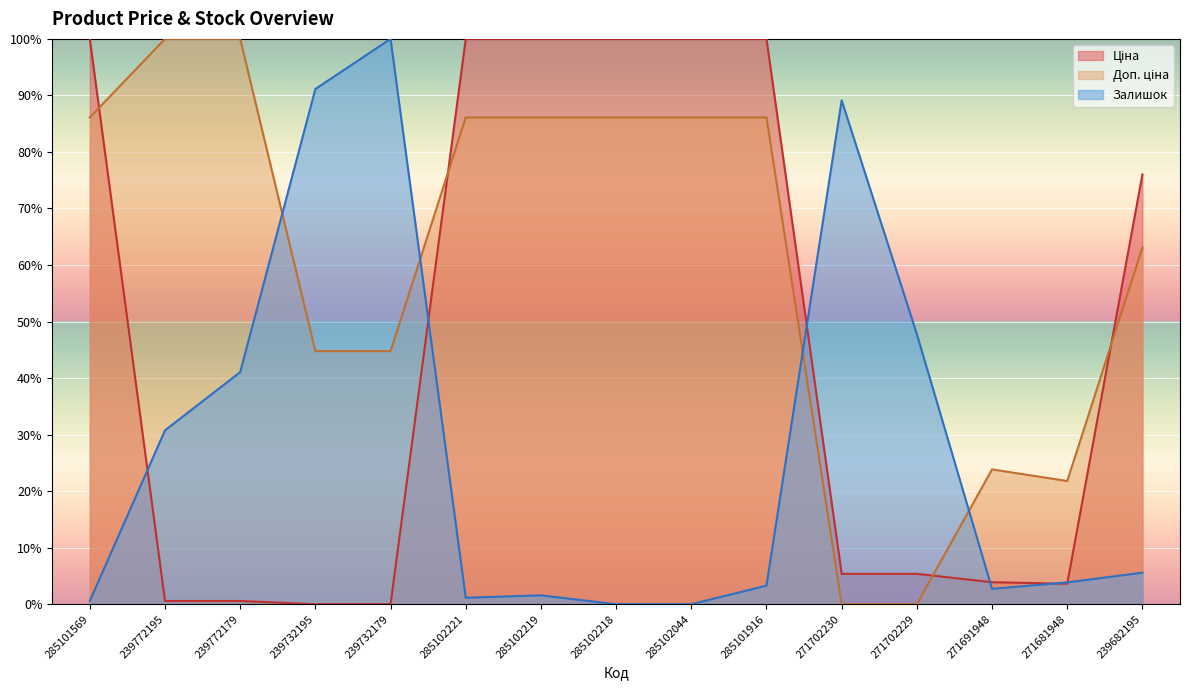

Count the number of data series in this chart.

3